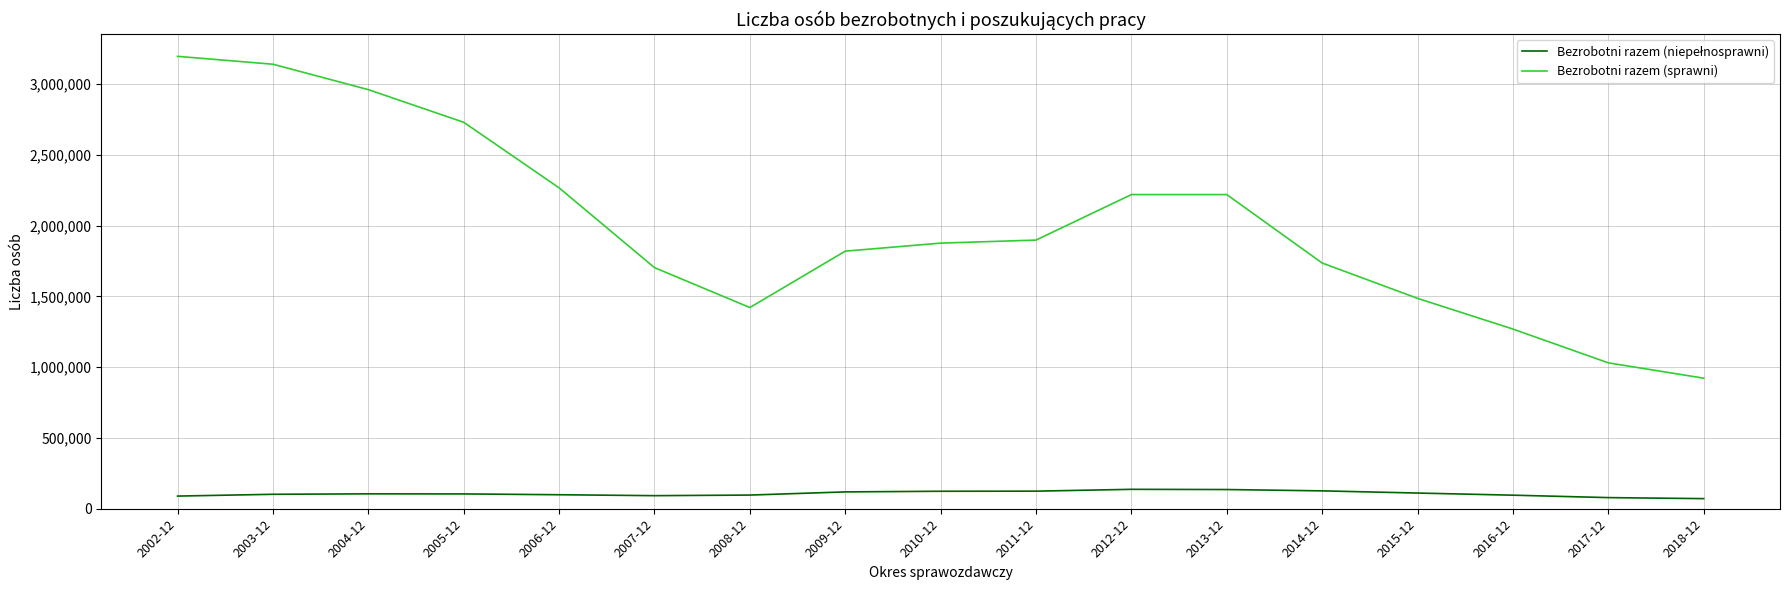

The value of Bezrobotni razem (sprawni) at 2011-12 is 1898139. True or false?

True